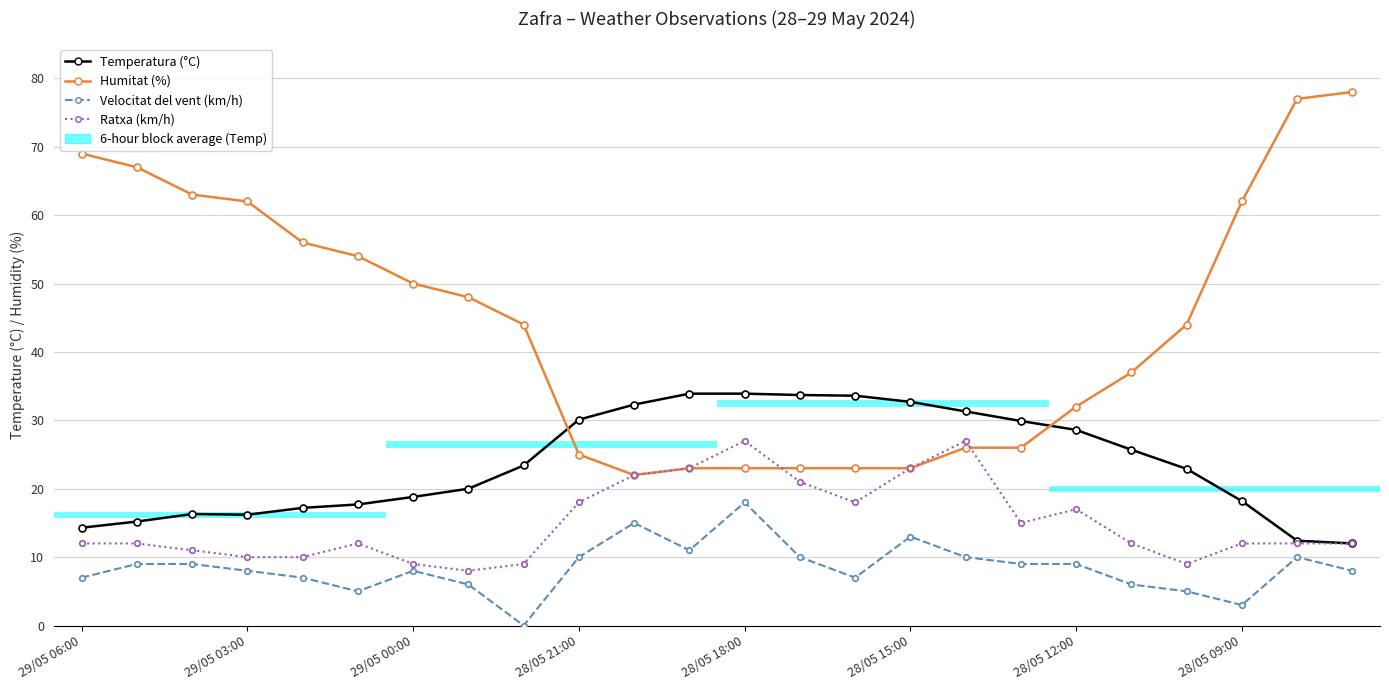

True or false: Ratxa (km/h) and Velocitat del vent (km/h) intersect in this chart.

False